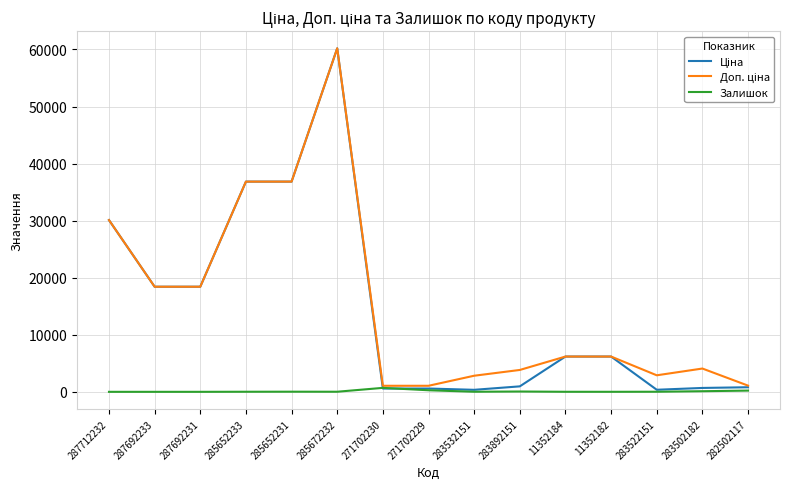

True or false: Залишок has a value of 14.0 at 285652233.

True